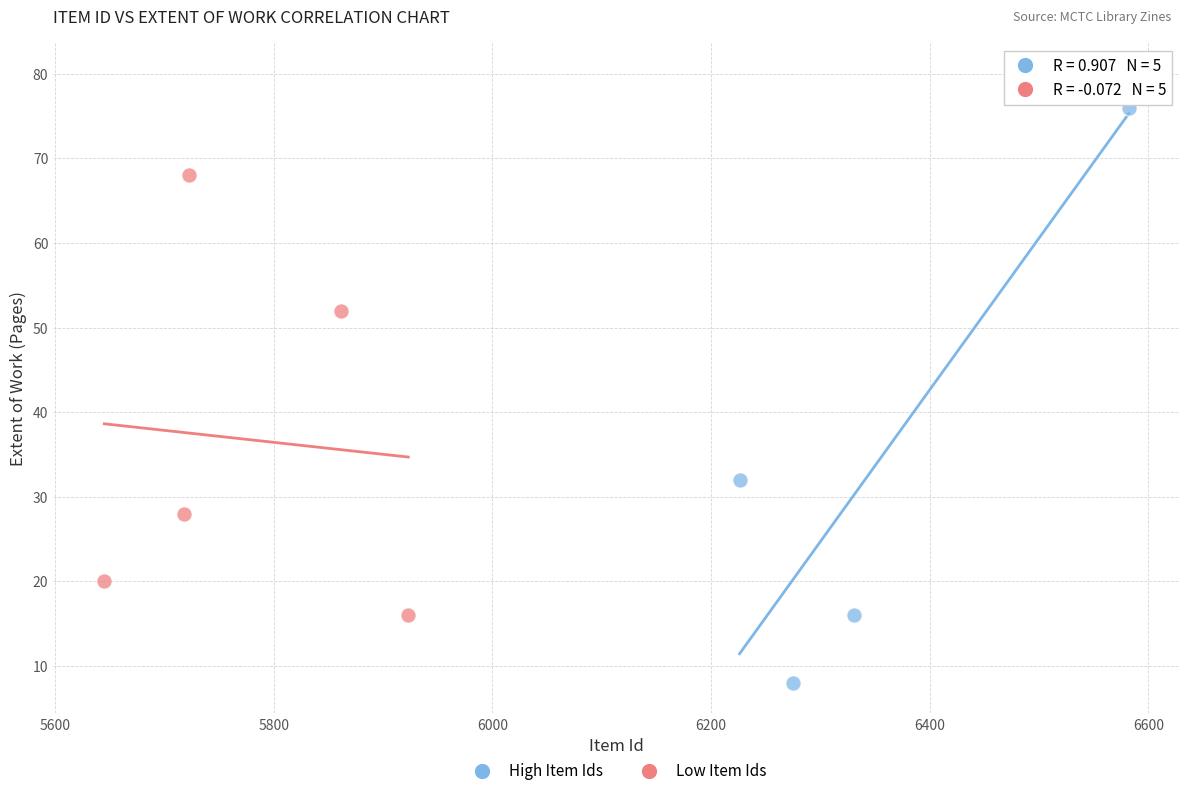

Which series has the largest Y range (max minus min)?

High Item Ids